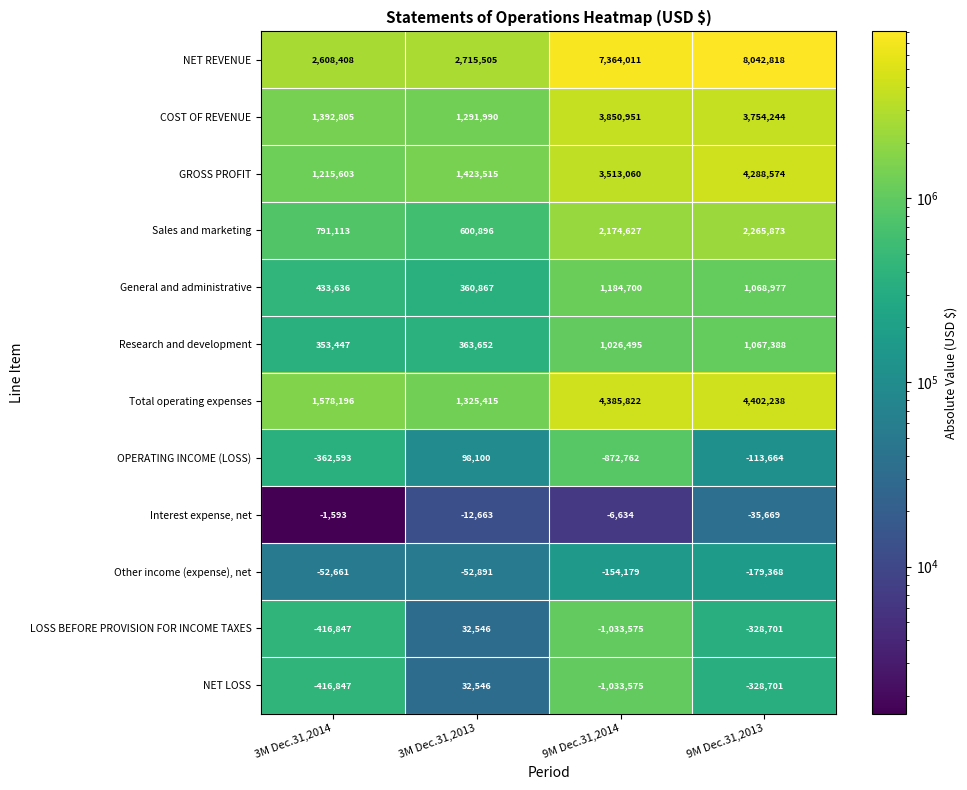

Count the number of data series in this chart.

12